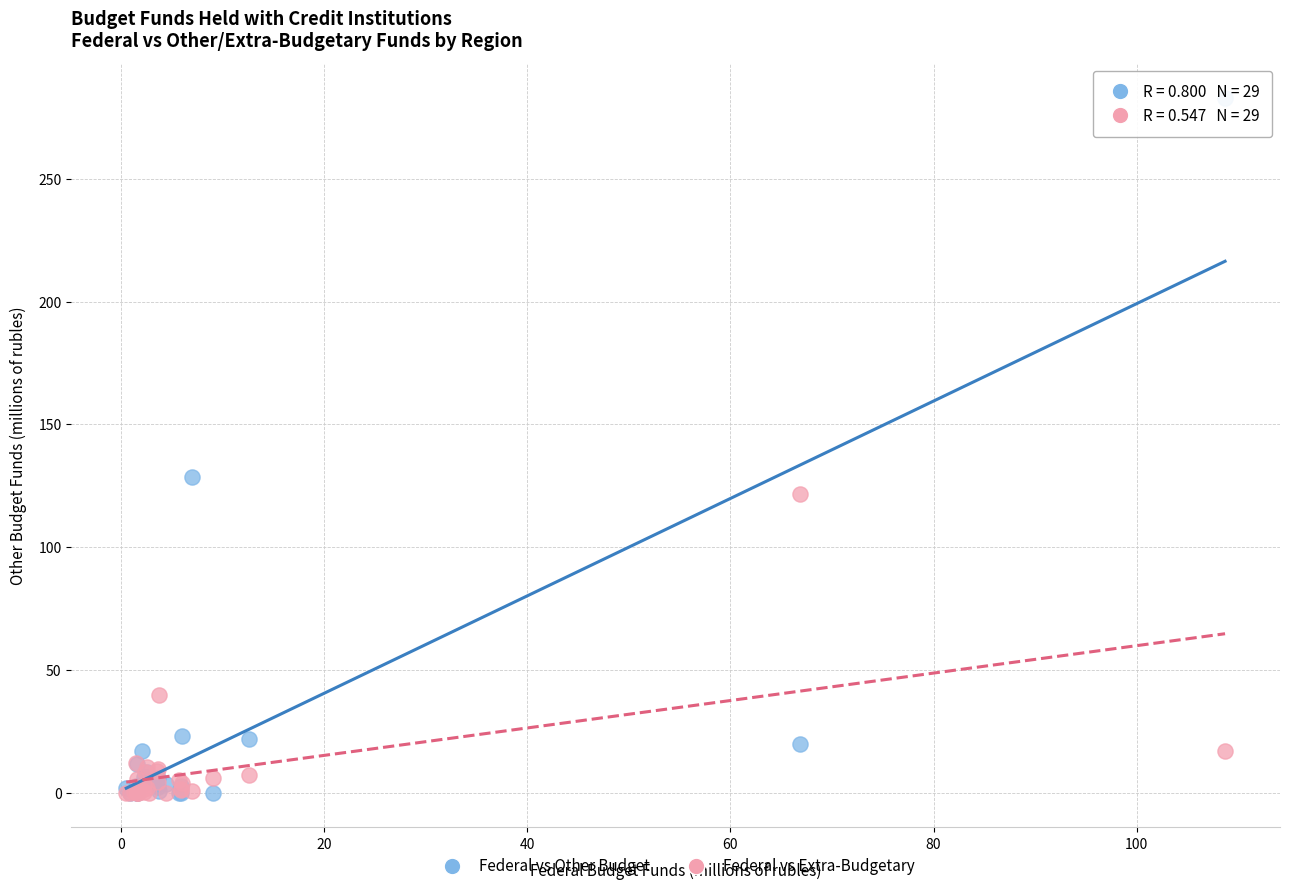

What are all the series names shown in the legend?

Federal vs Other Budget, Federal vs Extra-Budgetary